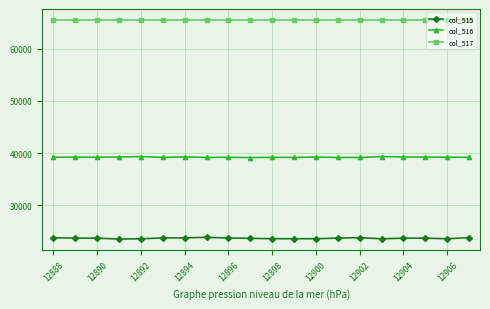

List the series in order of their peak value, lowest first.

col_515, col_516, col_517